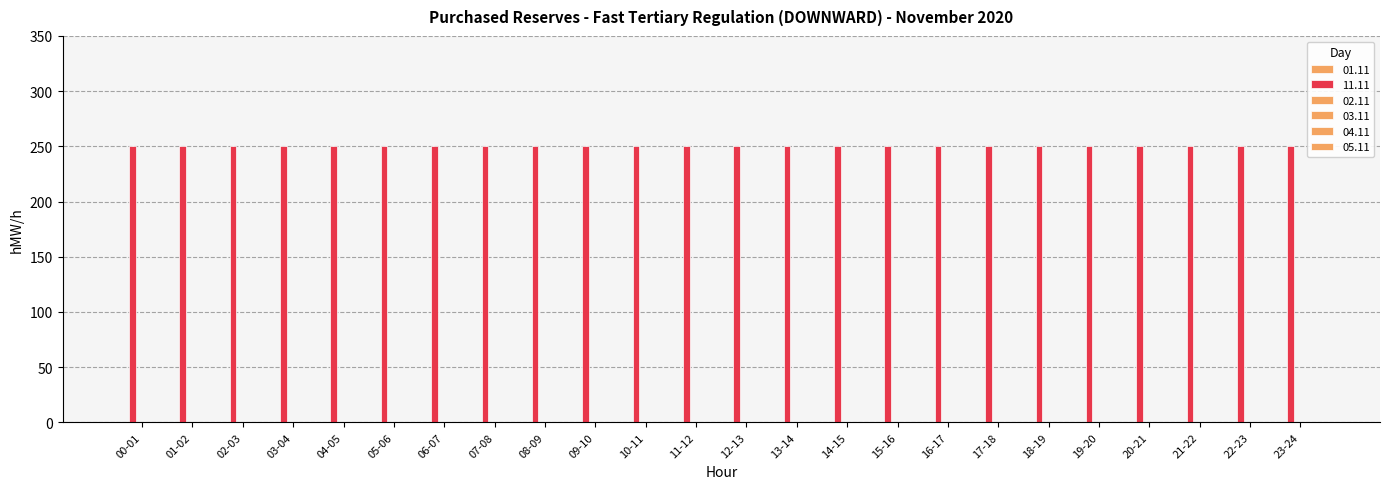

What is the label of the 22nd bar from the left?

21-22